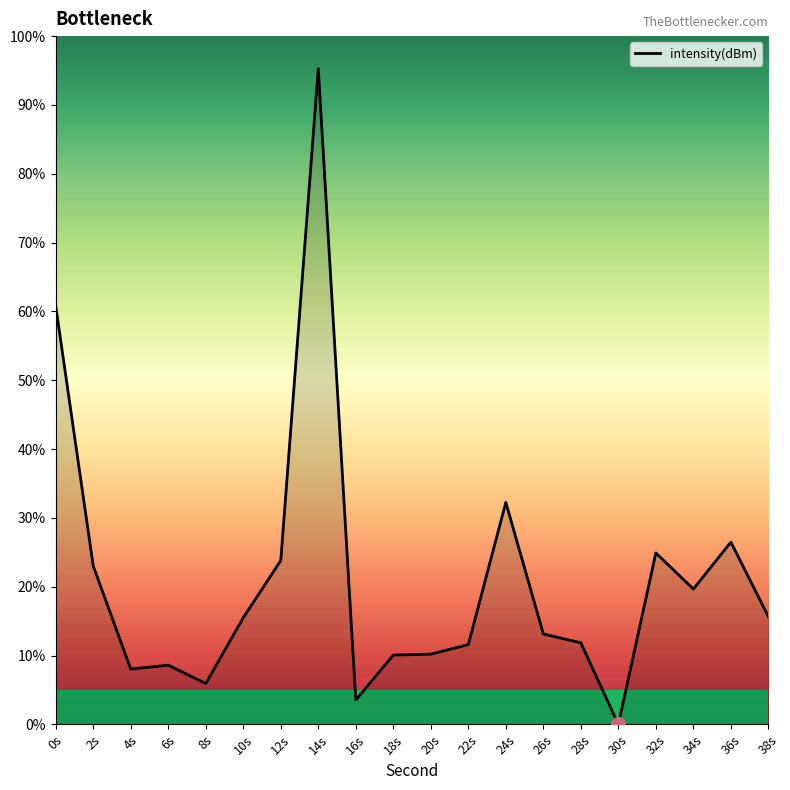

What is the difference between the values at 10s and 12s?

8.3